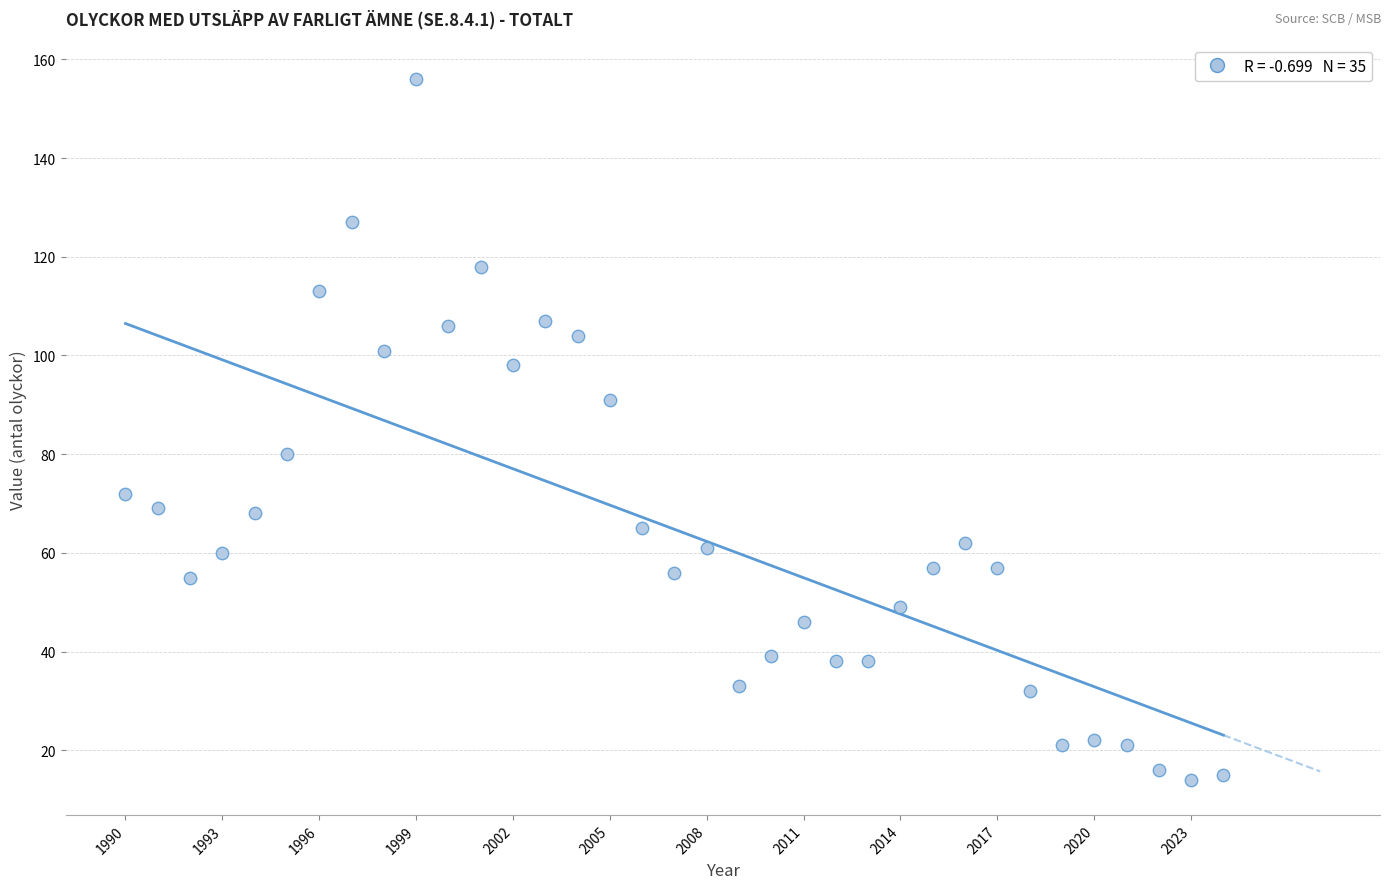

What is the range of Y values (max minus min)?

142